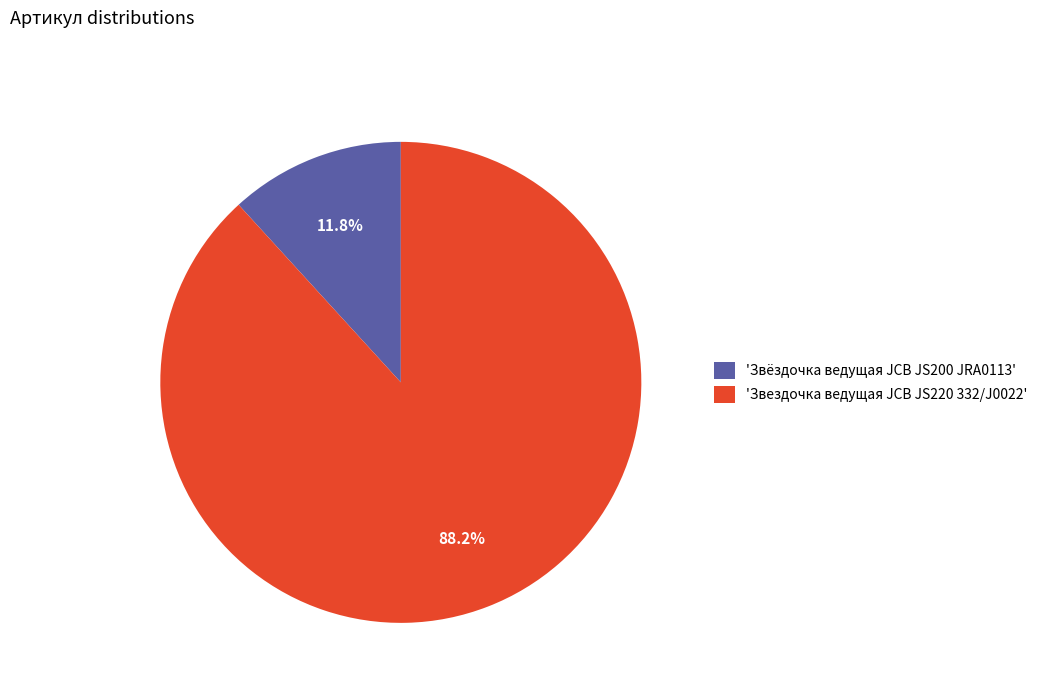

Rank the categories by value from lowest to highest.

'Звёздочка ведущая JCB JS200 JRA0113', 'Звездочка ведущая JCB JS220 332/J0022'